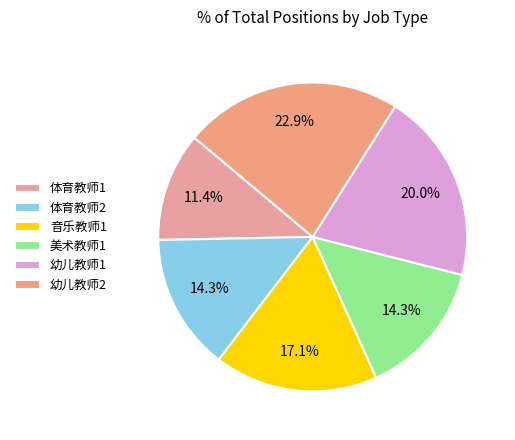

Count the number of slices in the pie.

6